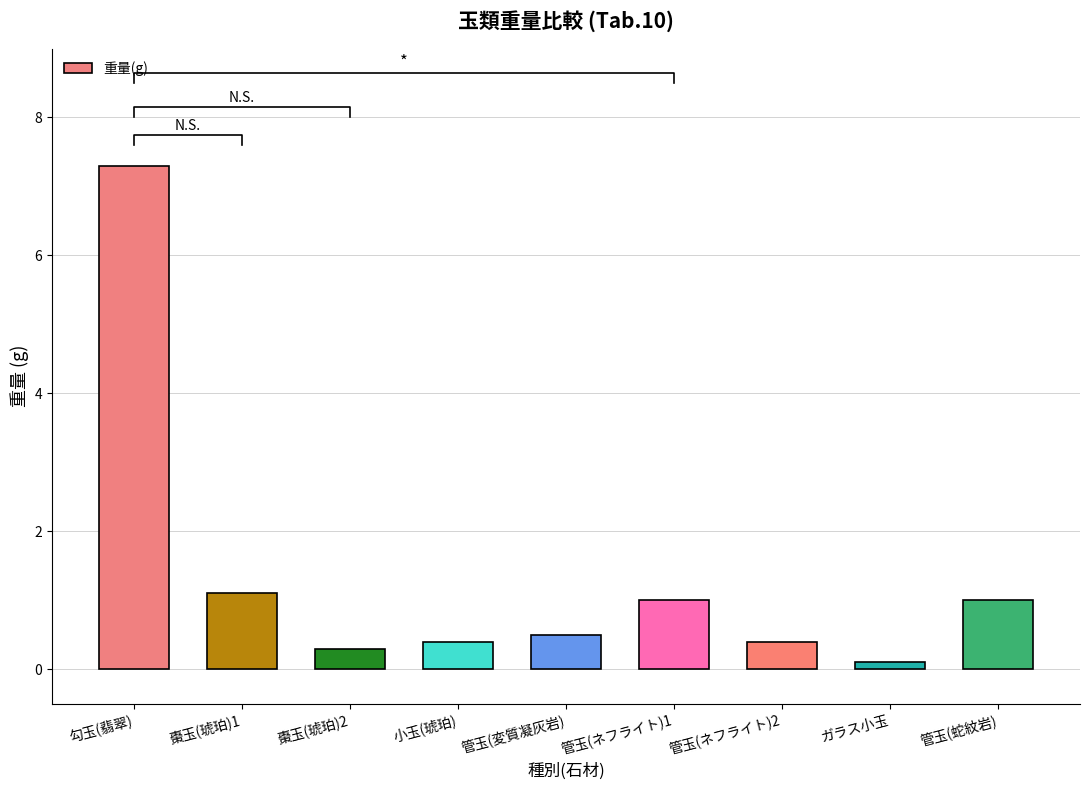

How many series are shown in this chart?

1